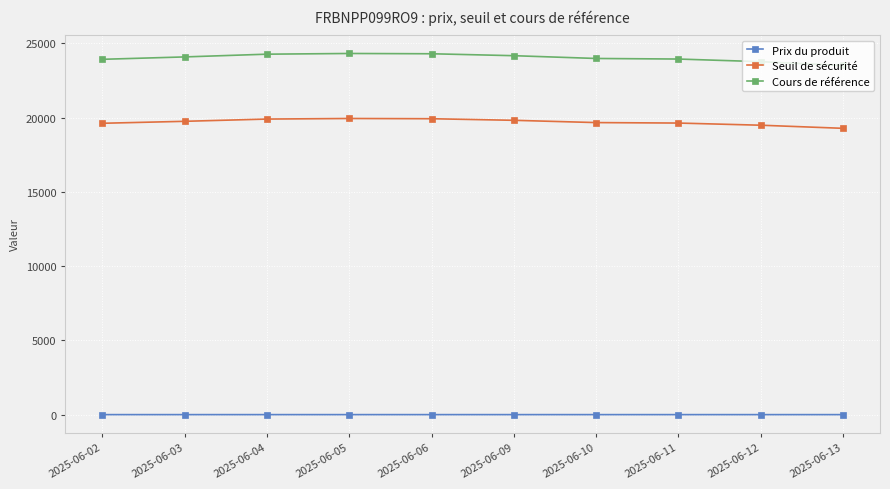

At how many categories does at least one series exceed 16094?

10